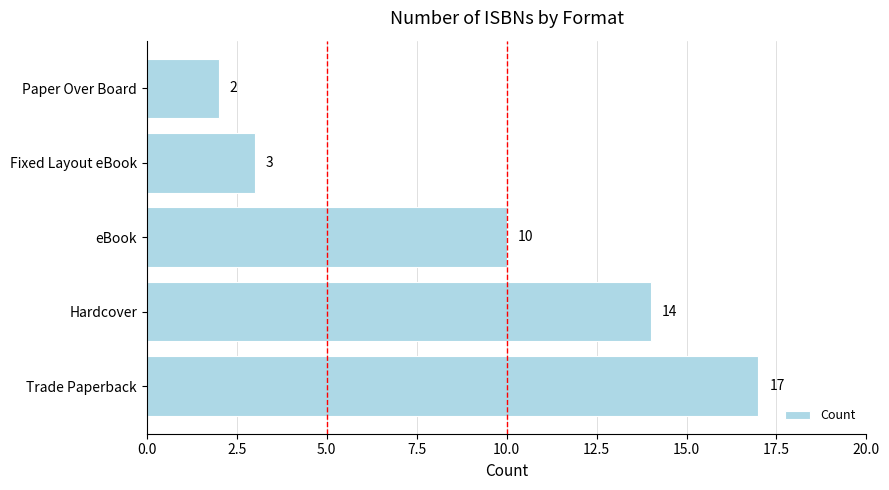

The value at Trade Paperback is 17. True or false?

True